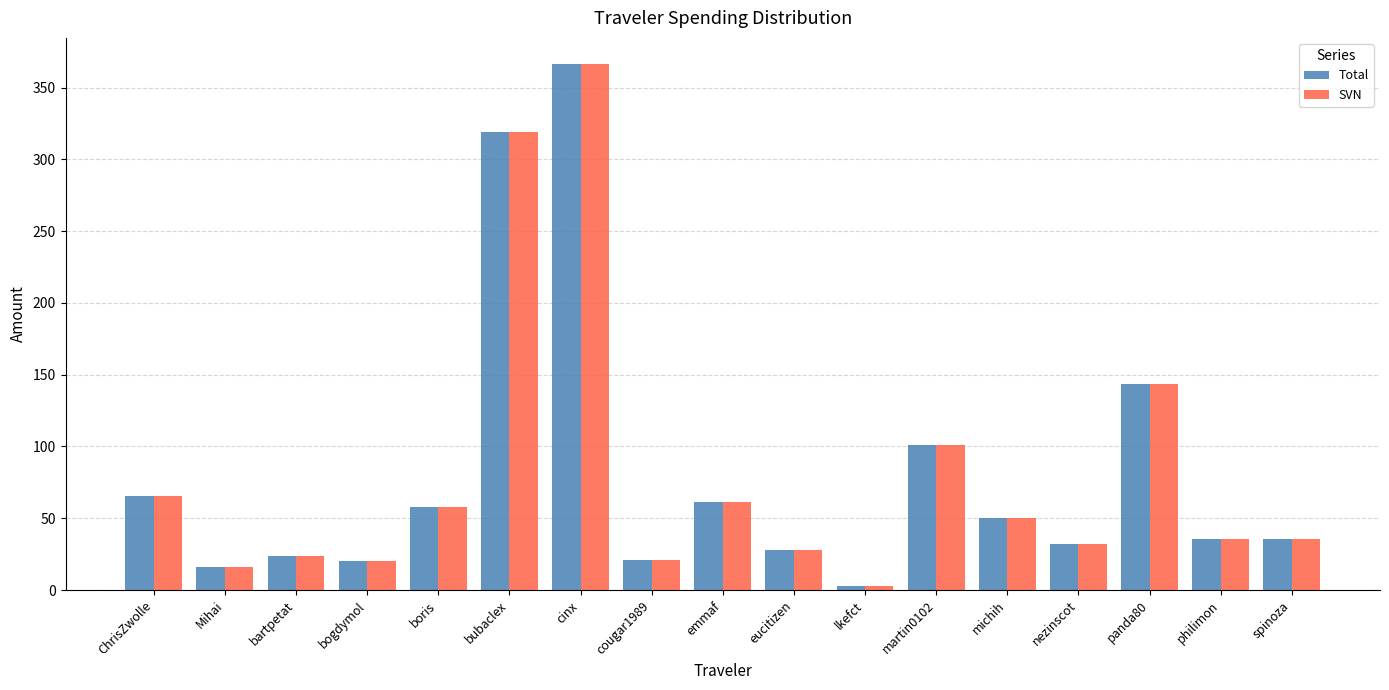

Where is SVN nearest to the value 184?

panda80